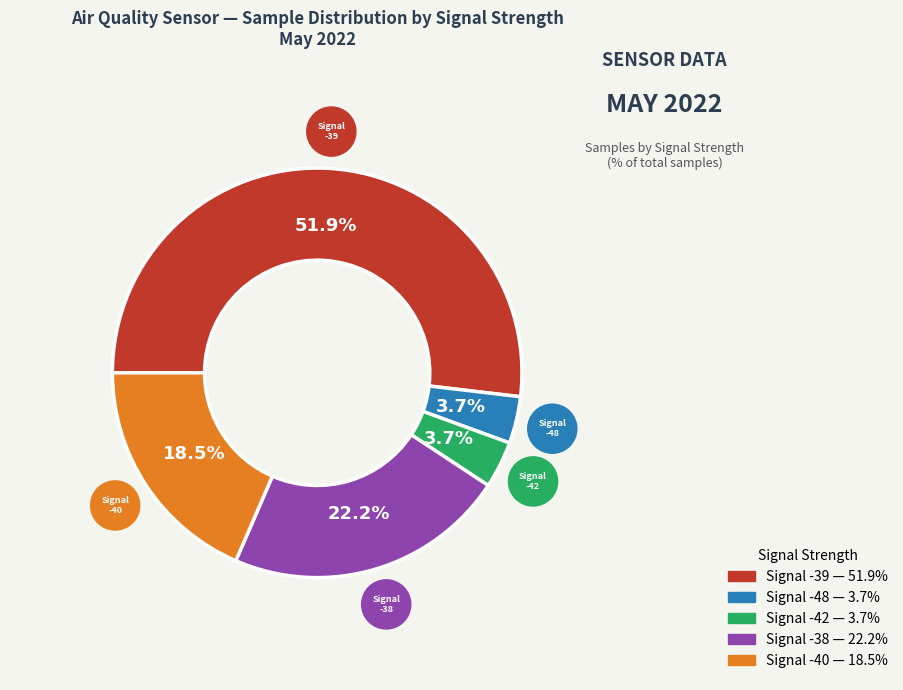

Is there a majority slice in this chart?

Yes